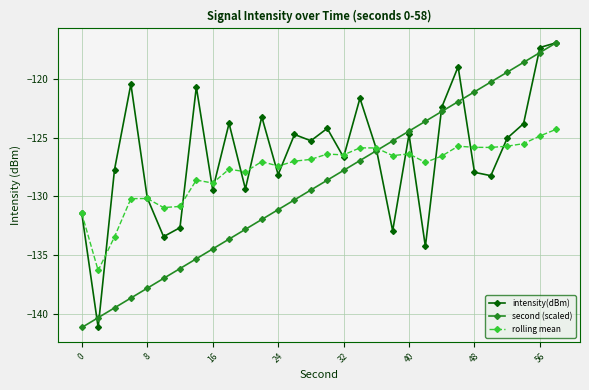

How many values in the rolling mean series exceed -126?

9